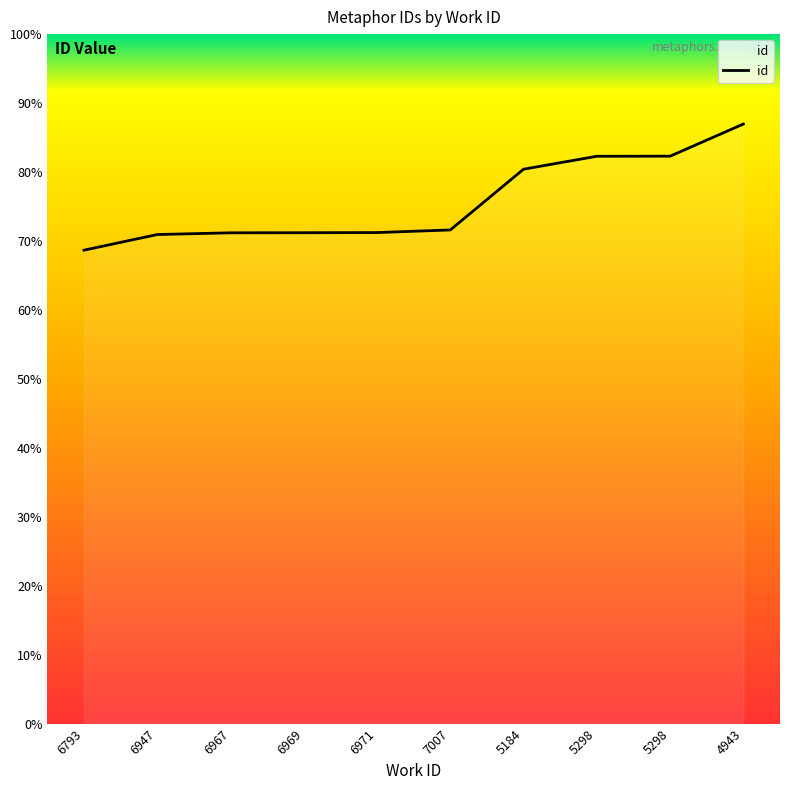

At which category does the chart reach its peak across all series?

4943